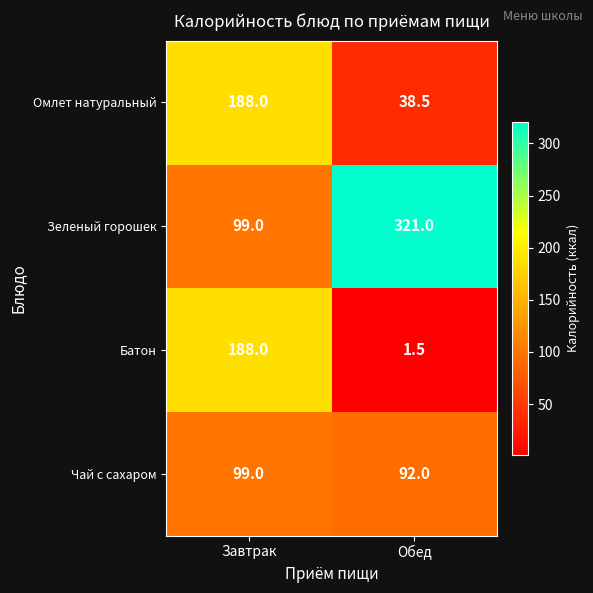

At how many categories does at least one series exceed 266?

1